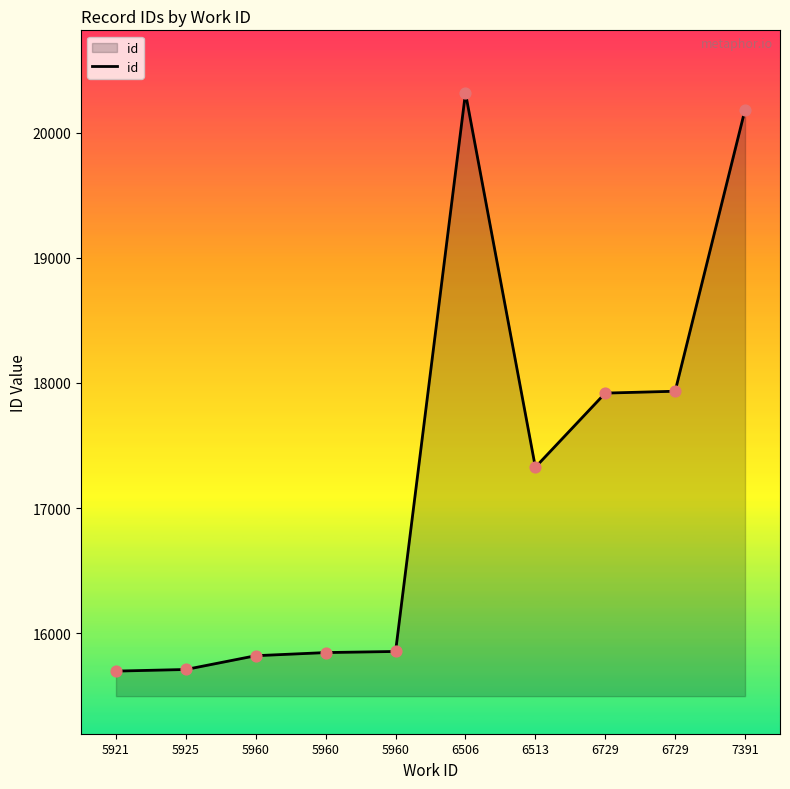

Which has a higher value, 5960 or 5960?

5960